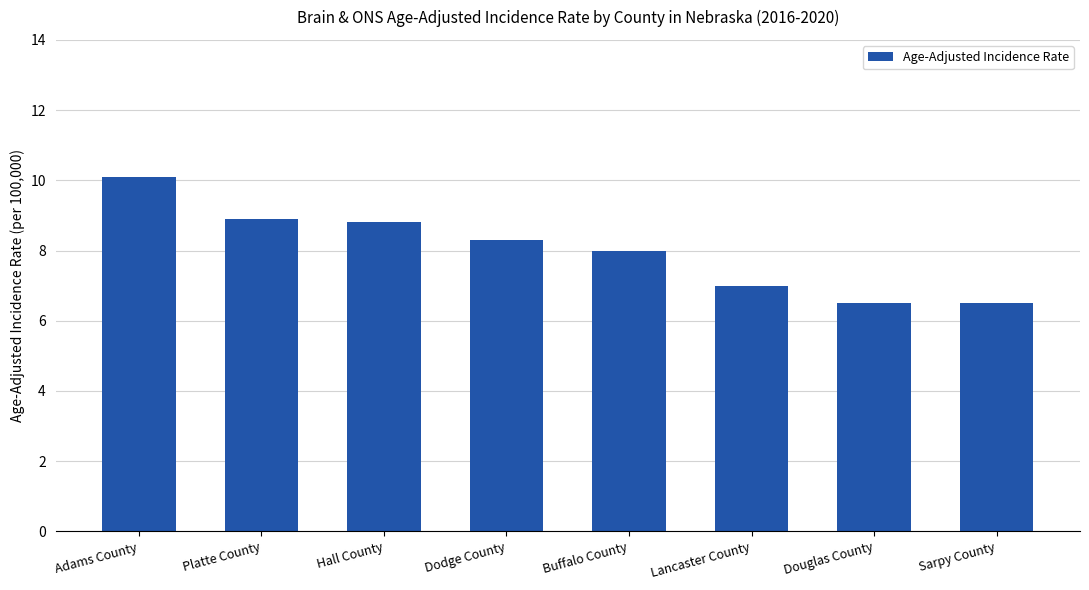

True or false: the data shows 13.5 at Buffalo County.

False